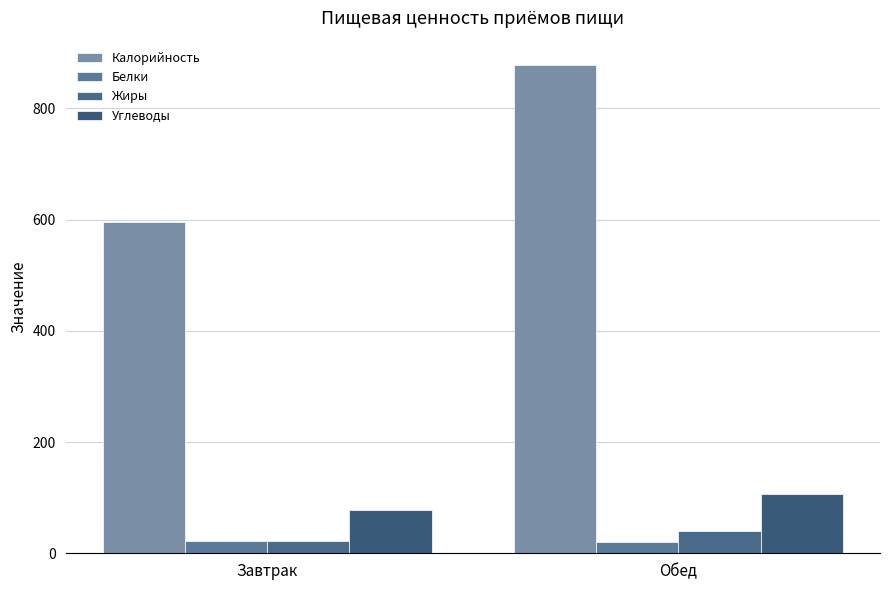

What is the difference between the Углеводы values at Обед and Завтрак?

29.4